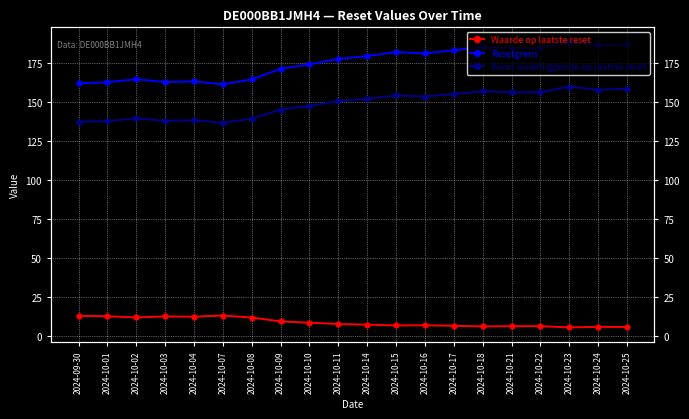

Which series has the largest range (max minus min)?

Resetgrens